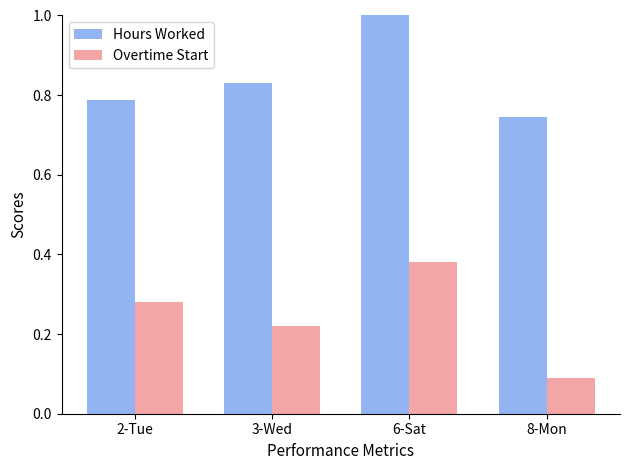

At which label does Hours Worked reach its peak?

6-Sat